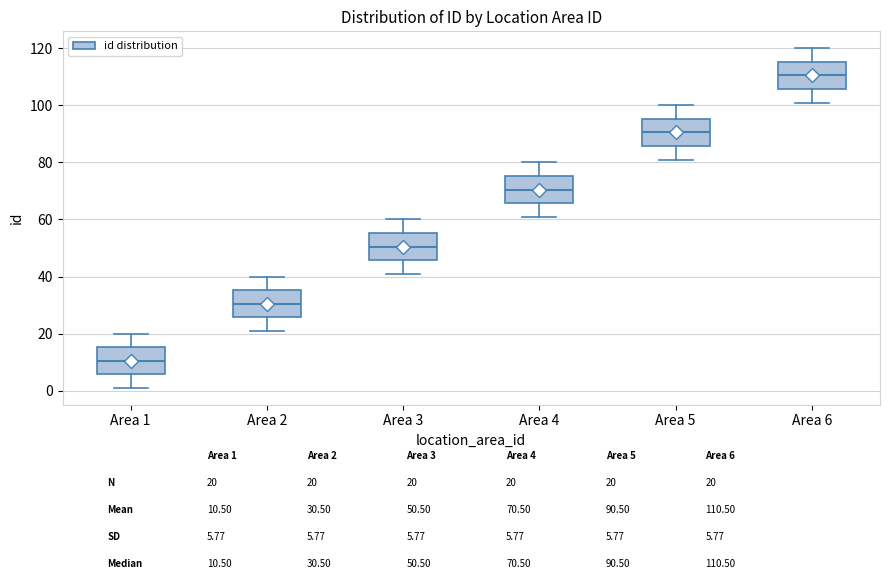

Where is the upper edge of the box for Area 6 on the y-axis? The values are not printed on the chart, so give them approximately, as read against the axis.

116